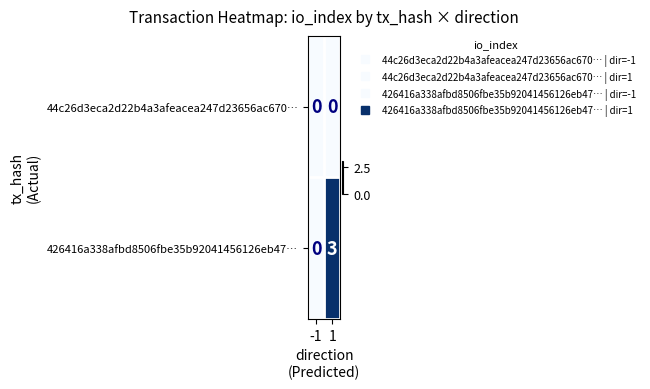

The 44c26d3eca2d22b4a3afeacea247d23656ac670… series shows 0 at -1. True or false?

True